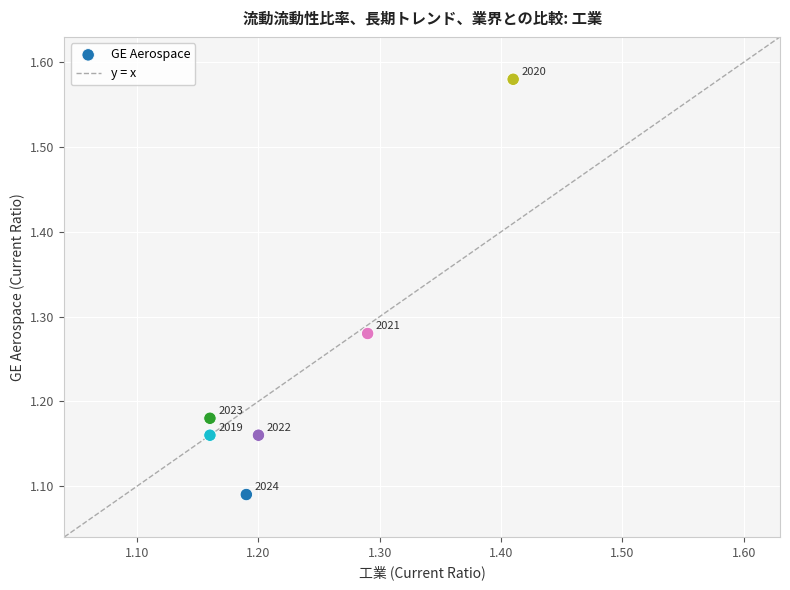

What is the range of Y values (max minus min)?

0.5